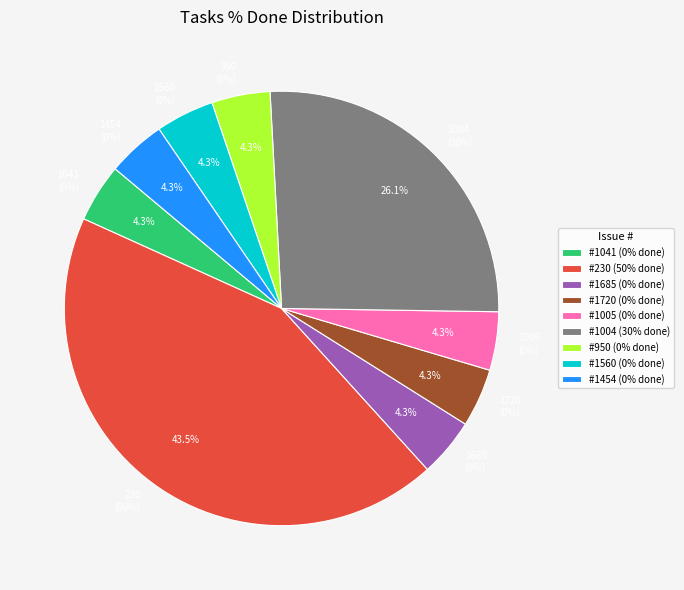

Is the sum of 1560 and 1685 greater than half?

No